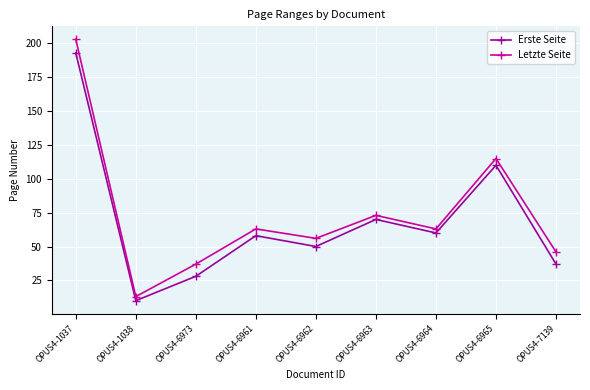

What is the value of the Letzte Seite point at the 2nd from the left?

13